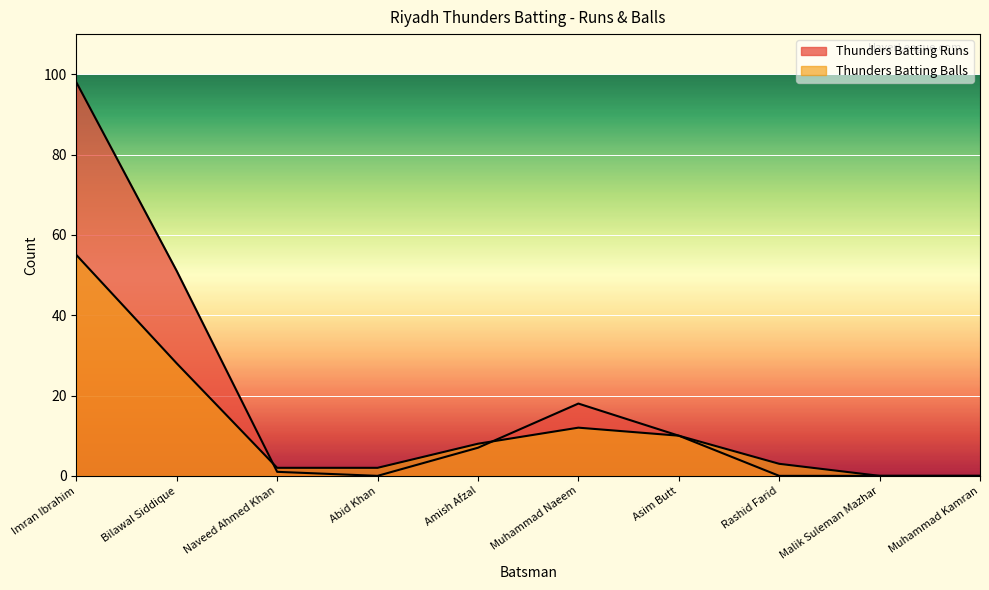

How many lines are shown in the chart?

2